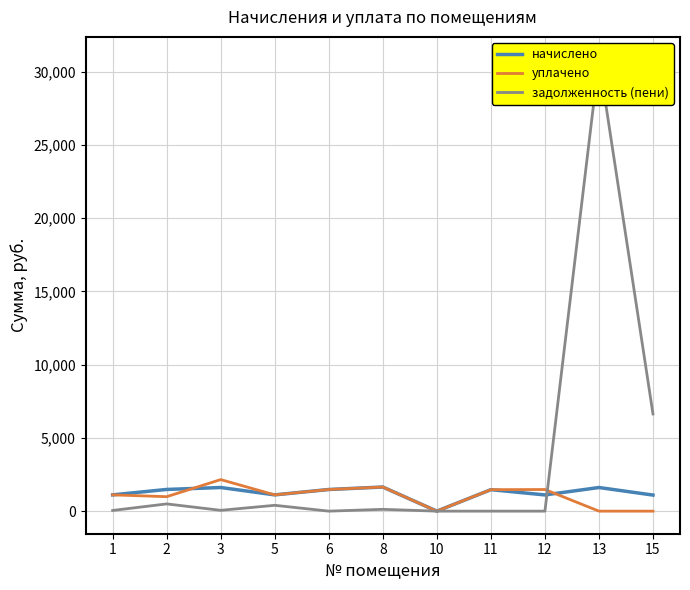

True or false: начислено has a value of 1026.0 at 2.

False